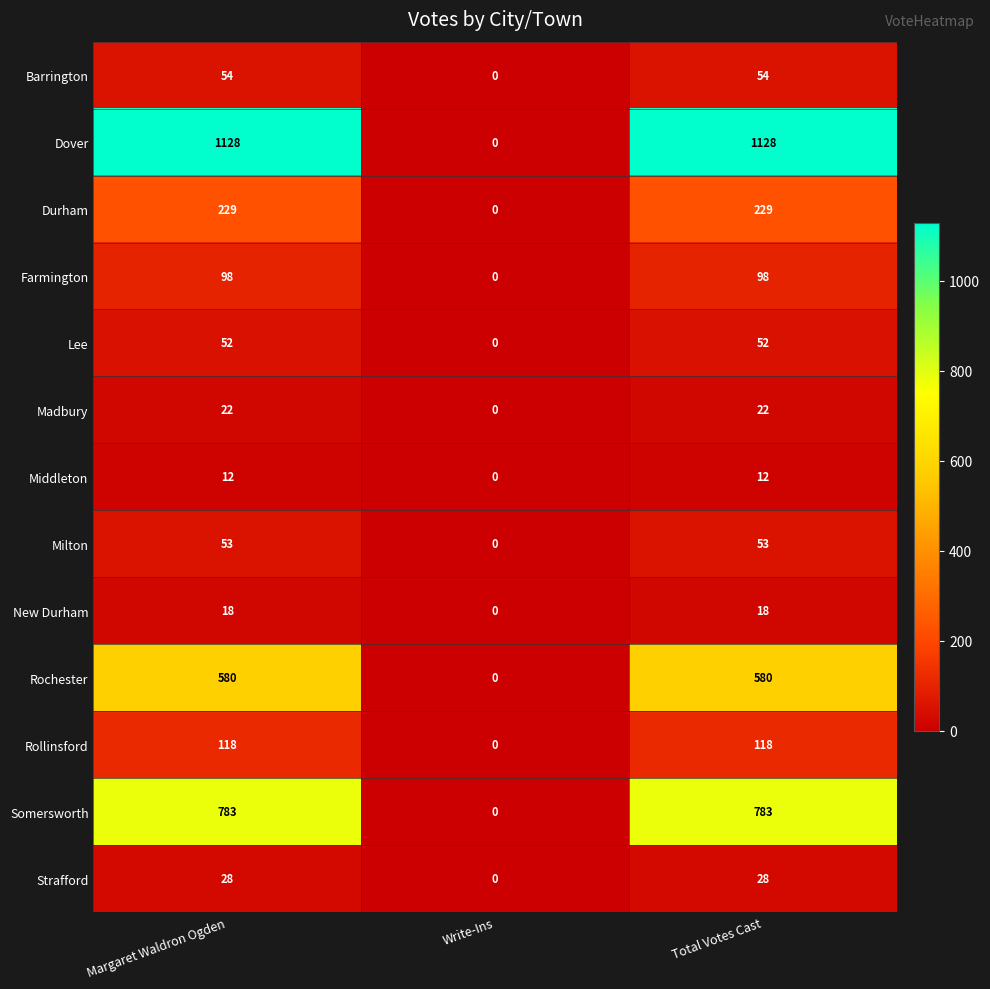

How many series are shown in this chart?

13